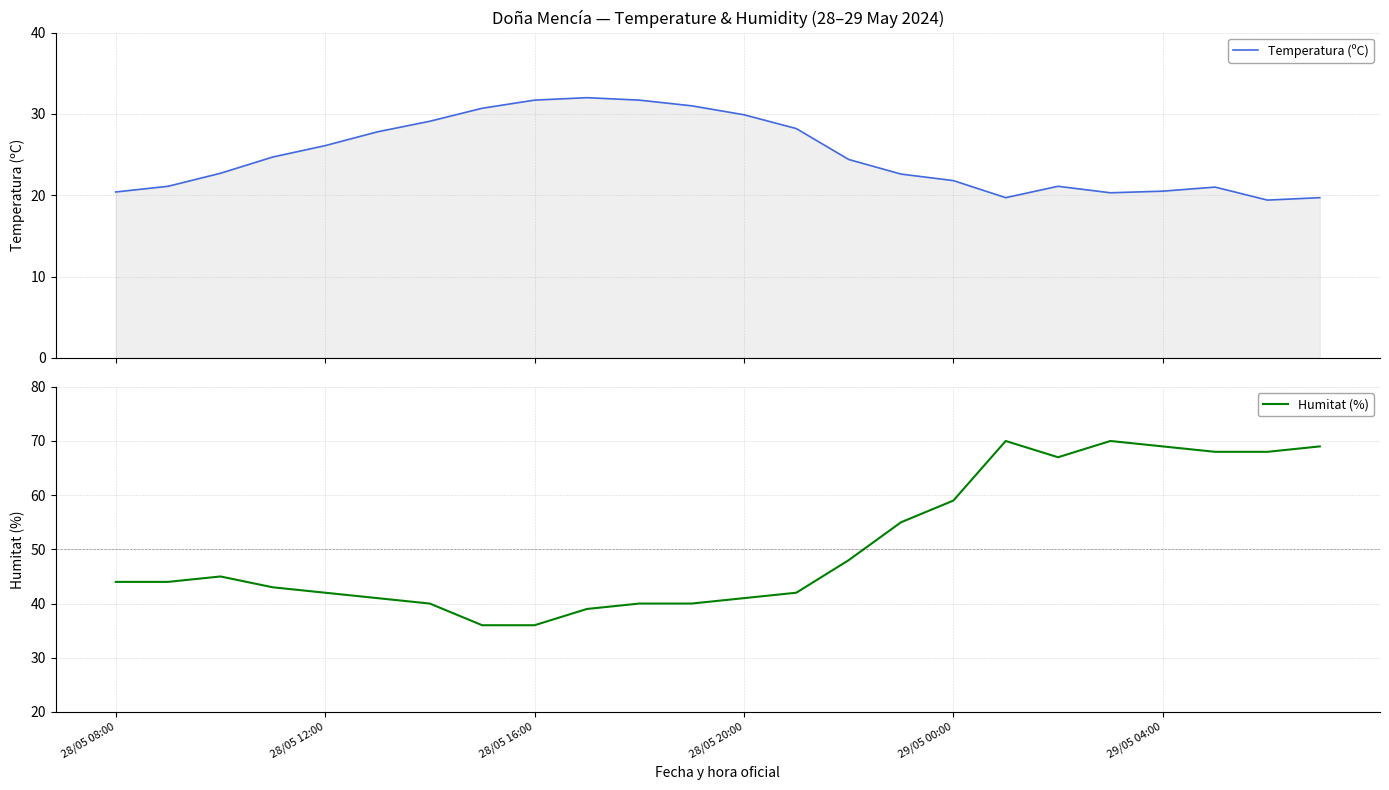

Reading right to left, what are all the values shown in this chart?

Temperatura (ºC): 19.7	19.4	21.0	20.5	20.3	21.1	19.7	21.8	22.6	24.4	28.2	29.9	31.0	31.7	32.0	31.7	30.7	29.1	27.8	26.1	24.7	22.7	21.1	20.4
Humitat (%): 69.0	68.0	68.0	69.0	70.0	67.0	70.0	59.0	55.0	48.0	42.0	41.0	40.0	40.0	39.0	36.0	36.0	40.0	41.0	42.0	43.0	45.0	44.0	44.0